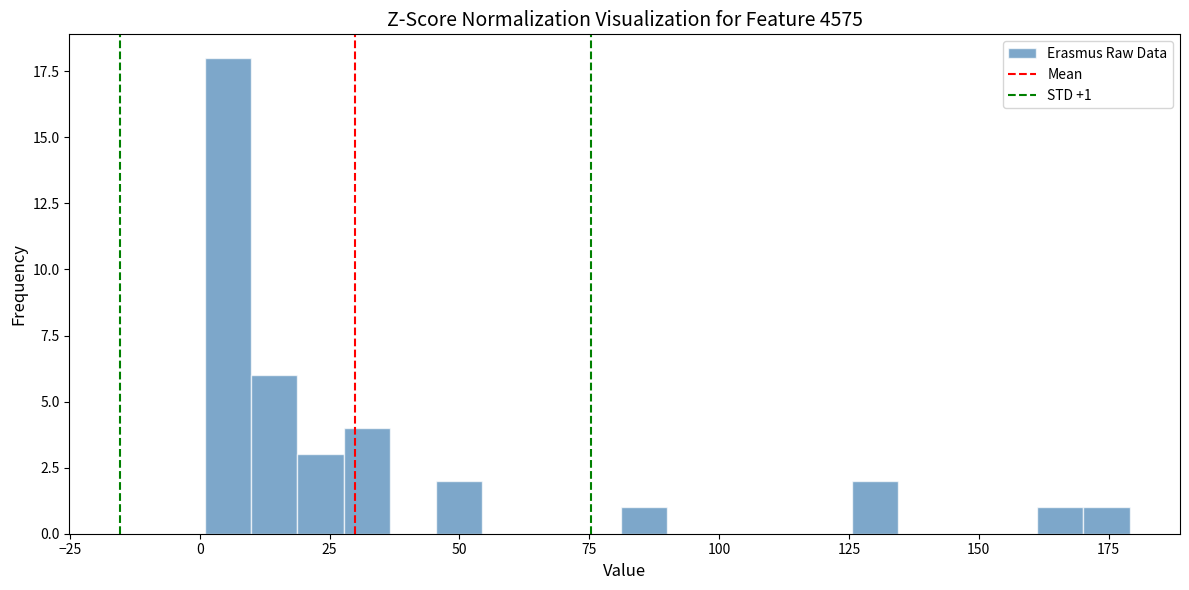

Around what value on the x-axis is the tallest bar? Give the approximate position of its centre, as read against the axis.

5